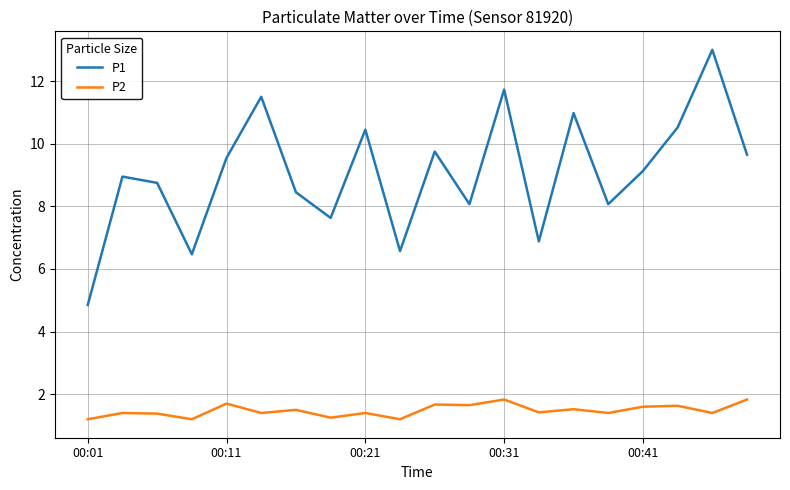

What is the minimum value for P2?

1.2